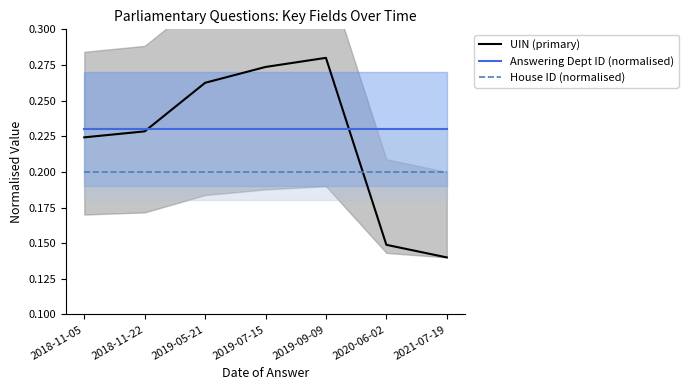

Reading left to right, list all the values displayed in this chart.

UIN (primary): 2018-11-05=0.2	2018-11-22=0.2	2019-05-21=0.3	2019-07-15=0.3	2019-09-09=0.3	2020-06-02=0.1	2021-07-19=0.1
Answering Dept ID (normalised): 2018-11-05=0.2	2018-11-22=0.2	2019-05-21=0.2	2019-07-15=0.2	2019-09-09=0.2	2020-06-02=0.2	2021-07-19=0.2
House ID (normalised): 2018-11-05=0.2	2018-11-22=0.2	2019-05-21=0.2	2019-07-15=0.2	2019-09-09=0.2	2020-06-02=0.2	2021-07-19=0.2